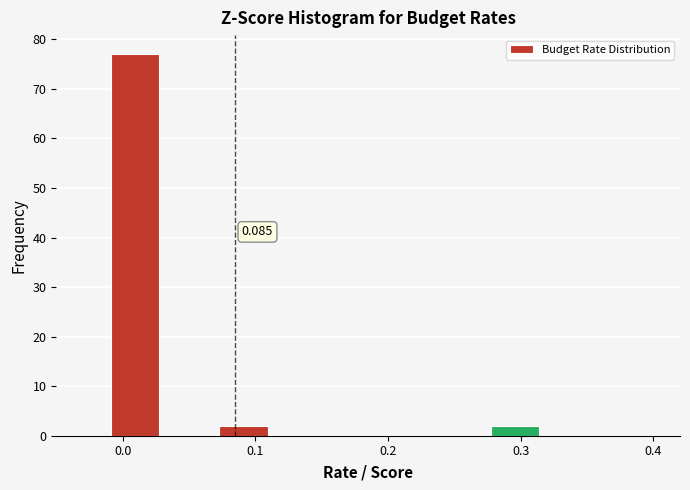

Which range on the x-axis has the tallest bar?

-0.01 to 0.03